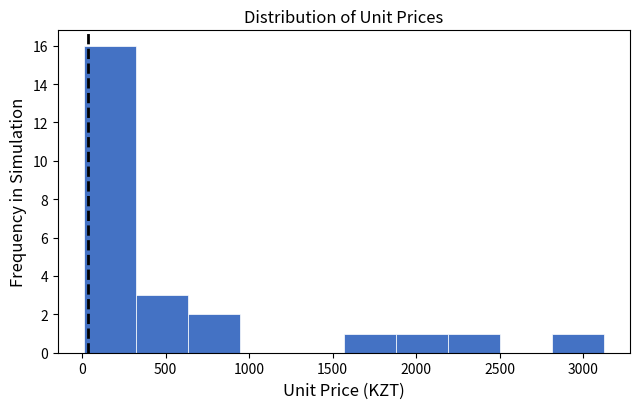

Reading left to right, transcribe this chart: for each bar, give the range it covers on the x-axis and its height. Neither the bar edges nor the heights are printed on the chart, so give them approximately, as read against the axes.

0 to 300: 16
300 to 650: 3
650 to 950: 2
950 to 1250: 0
1250 to 1550: 0
1550 to 1900: 1
1900 to 2200: 1
2200 to 2500: 1
2500 to 2800: 0
2800 to 3100: 1